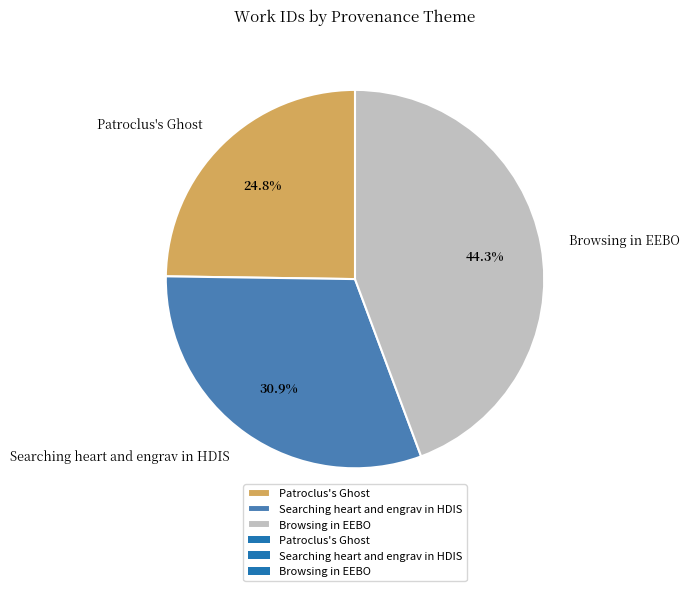

To the nearest percent, what percentage of the pie is Patroclus's Ghost?

25%